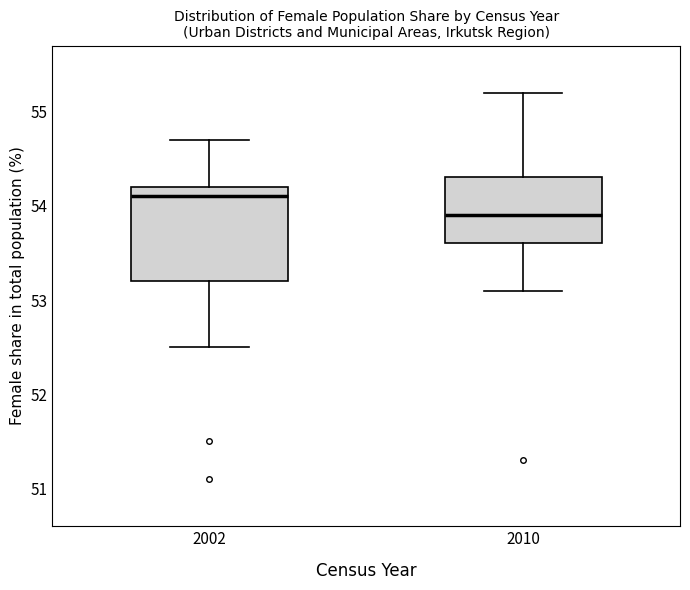

Which box has the lowest median line?

2010